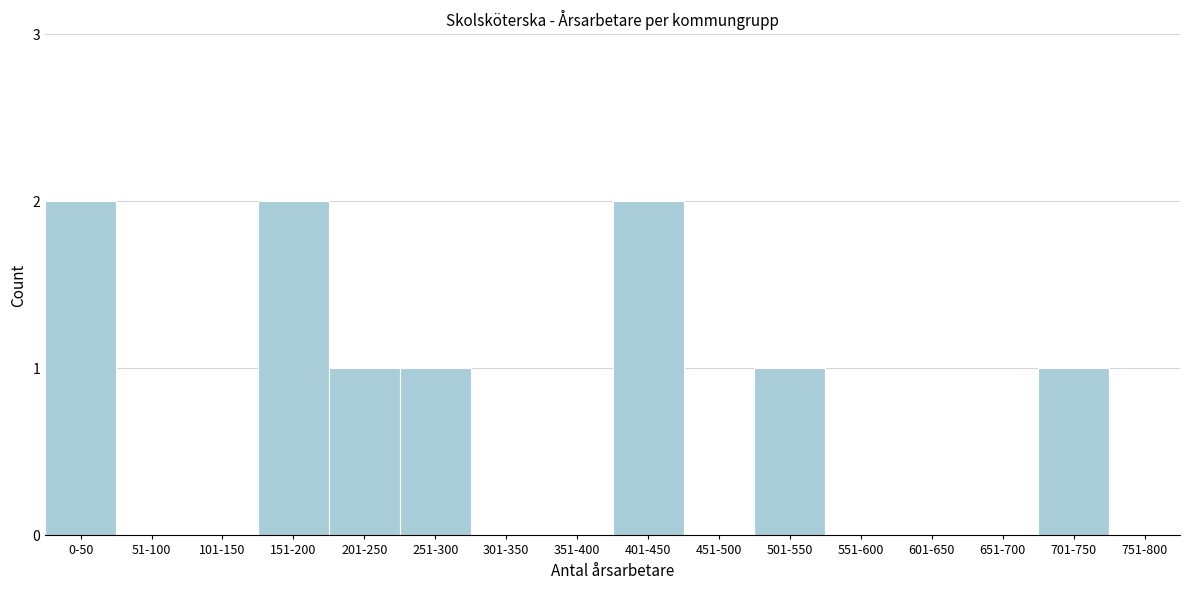

Reading left to right, transcribe all the data shown in this chart.

0-50=2	51-100=0	101-150=0	151-200=2	201-250=1	251-300=1	301-350=0	351-400=0	401-450=2	451-500=0	501-550=1	551-600=0	601-650=0	651-700=0	701-750=1	751-800=0